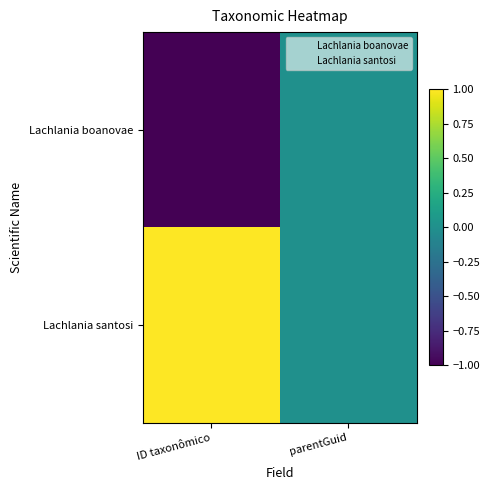

Between ID taxonômico and parentGuid, which series saw the biggest shift?

Lachlania boanovae